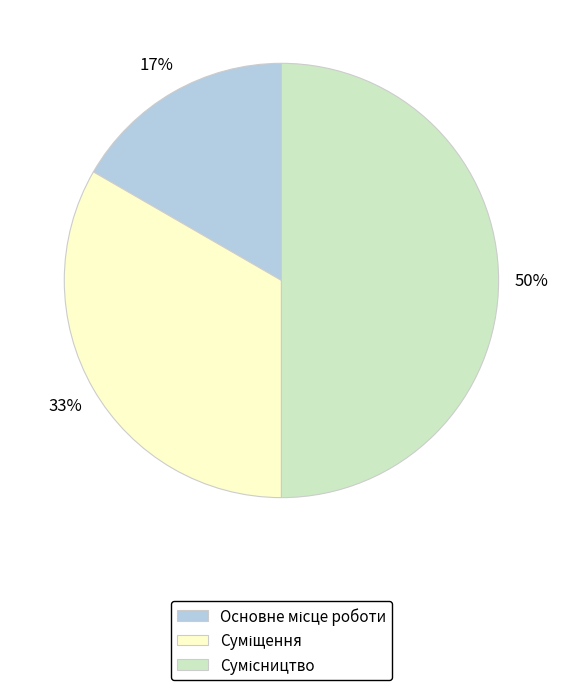

To the nearest percent, what is the average slice percentage?

33%